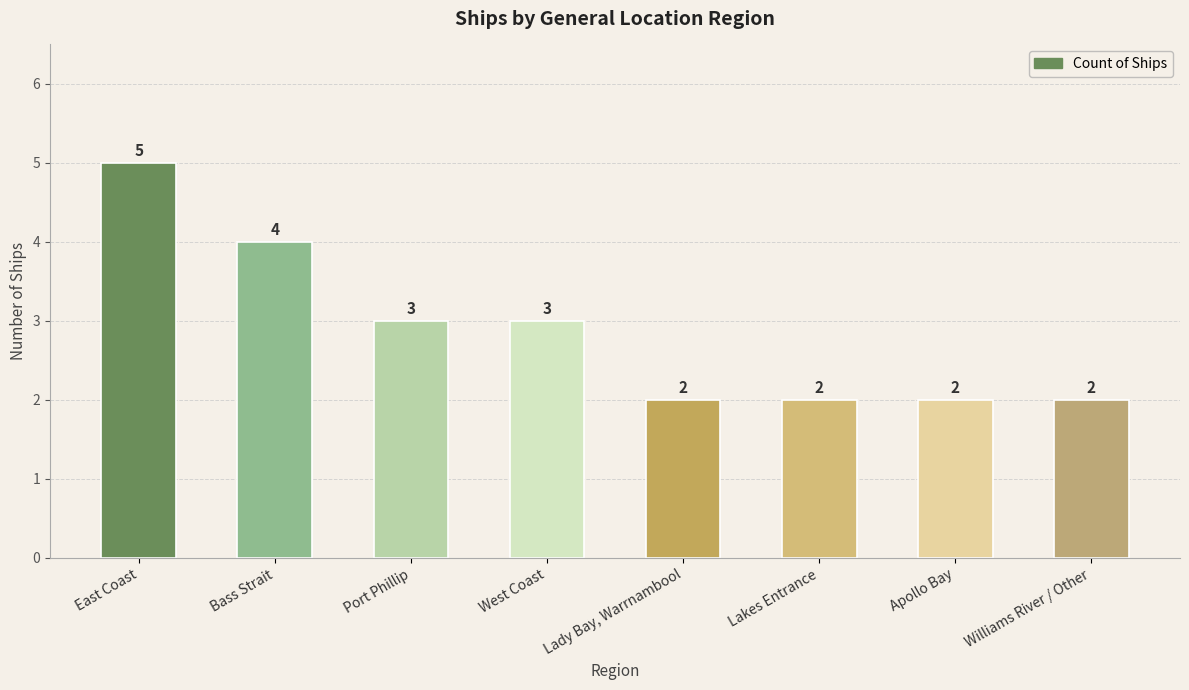

How many bars are there in total?

8